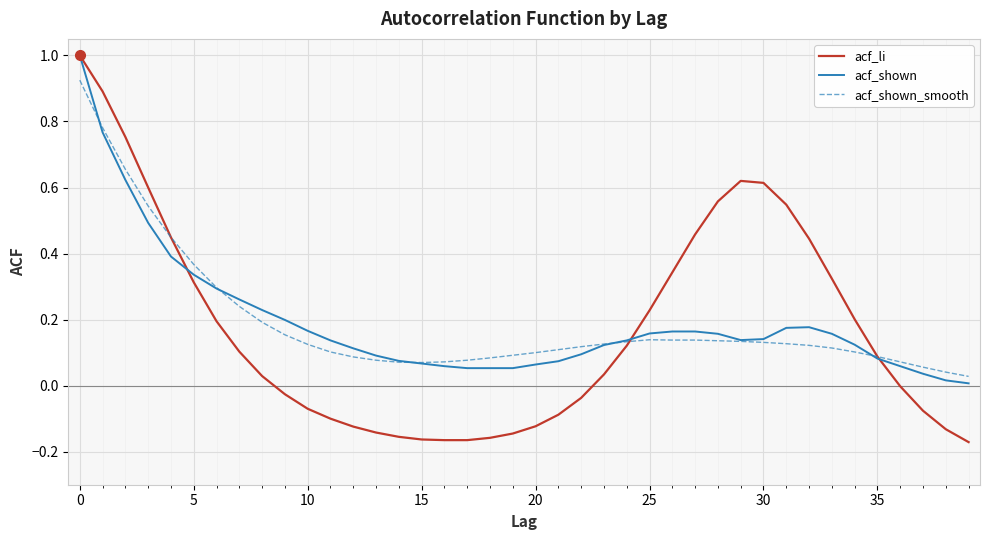

Which series has the widest spread of values?

acf_li